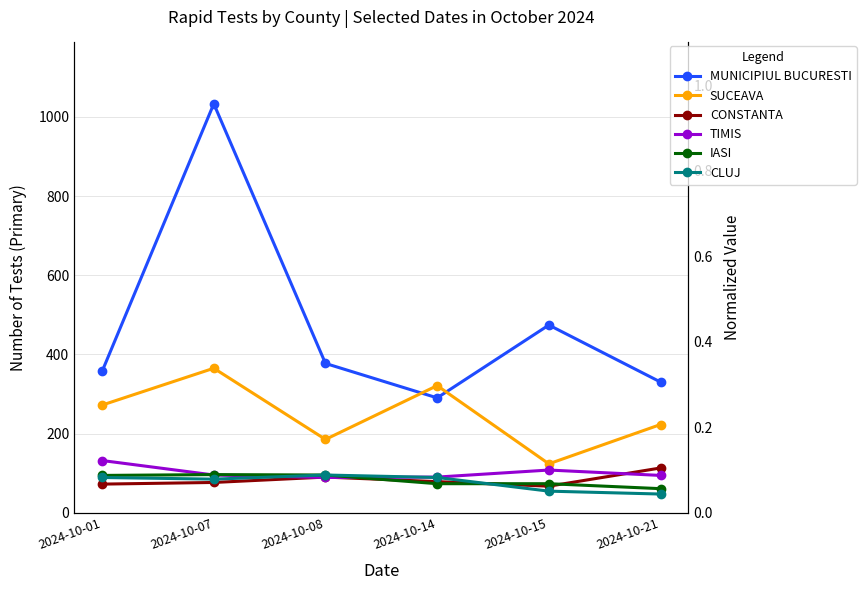

Which series changed the most between 2024-10-15 and 2024-10-21?

MUNICIPIUL BUCURESTI